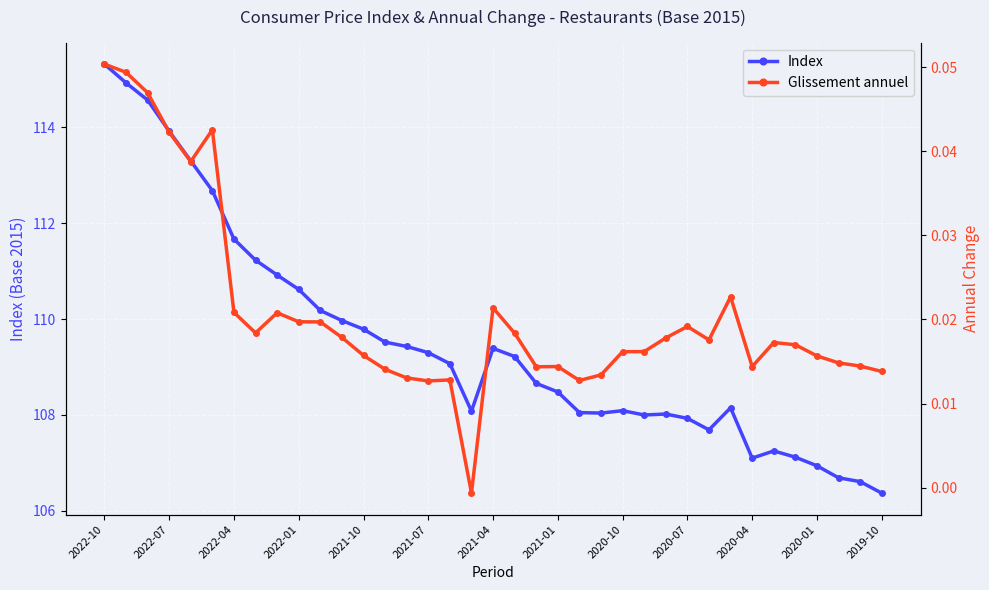

Where is the first local minimum for Index?

17